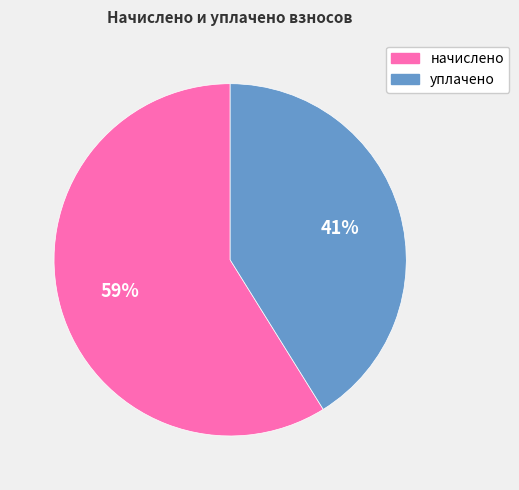

True or false: начислено accounts for 46% of the total.

False